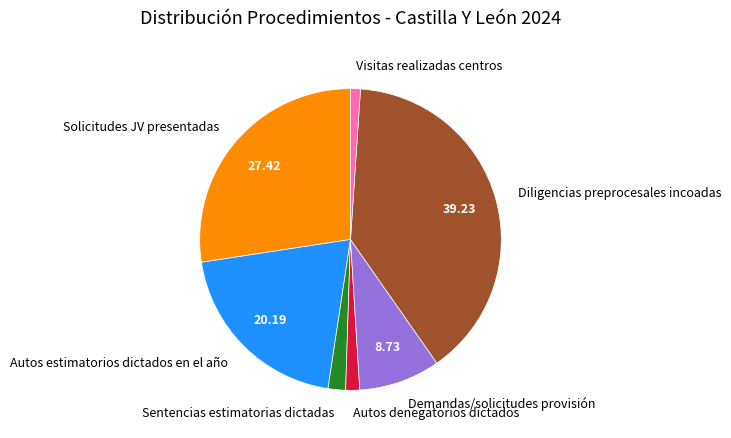

Does Autos estimatorios dictados en el año account for over 50% of the chart?

No